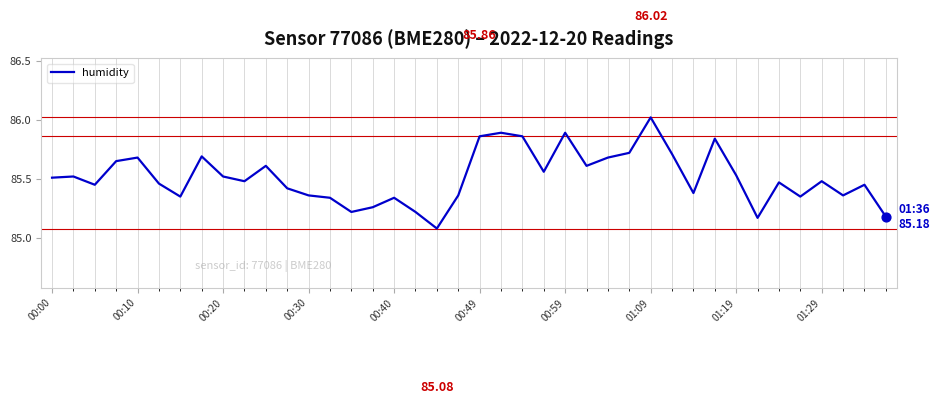

What is the difference between the maximum and minimum values?

0.9